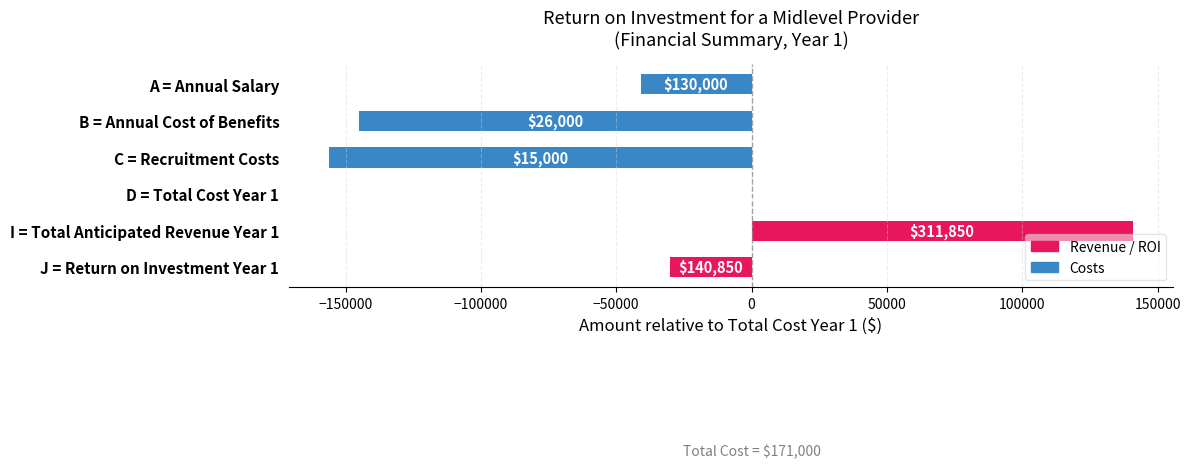

What is the difference between the maximum and second lowest values?

285850